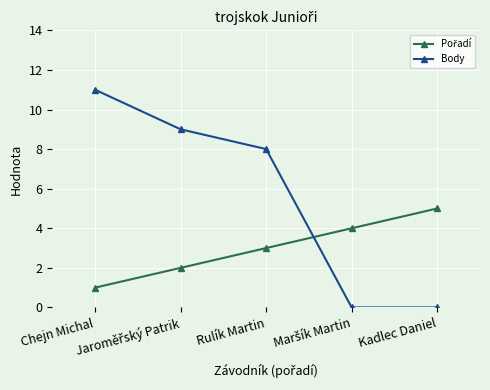

What is the sum of all Body values?

28